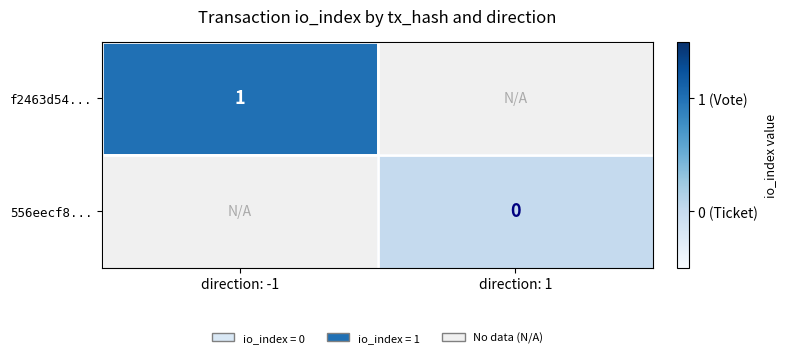

At how many categories does at least one series exceed 0?

1